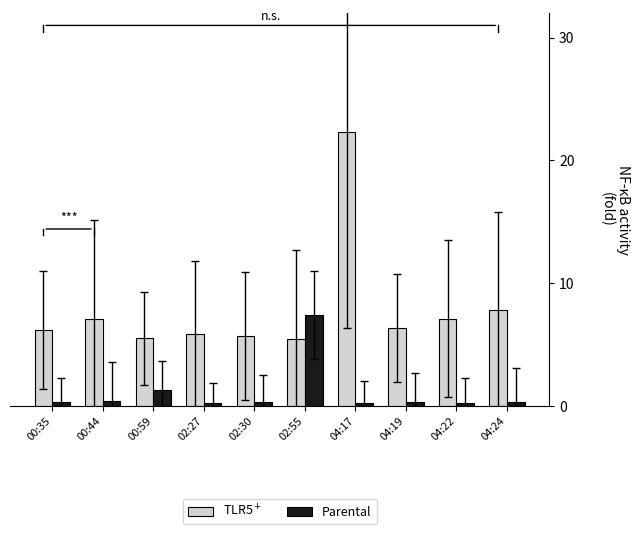

What is the minimum value for TLR5$^+$?

5.5